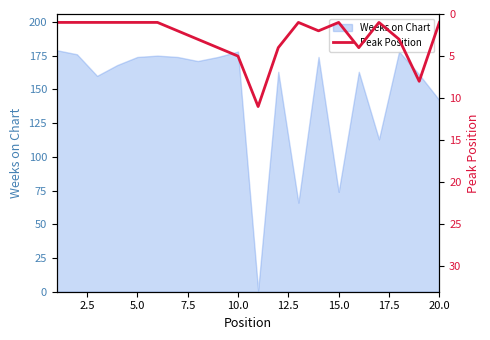

Is it true that Weeks on Chart equals 105 at 15.0?

False